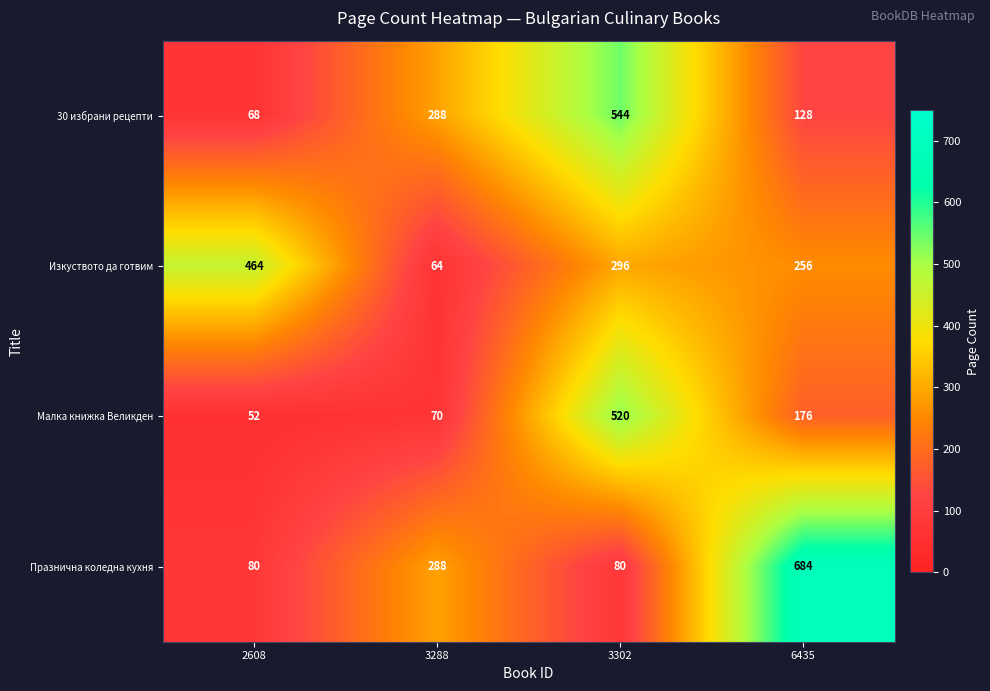

Which series changed the most between 2608 and 3302?

30 избрани рецепти